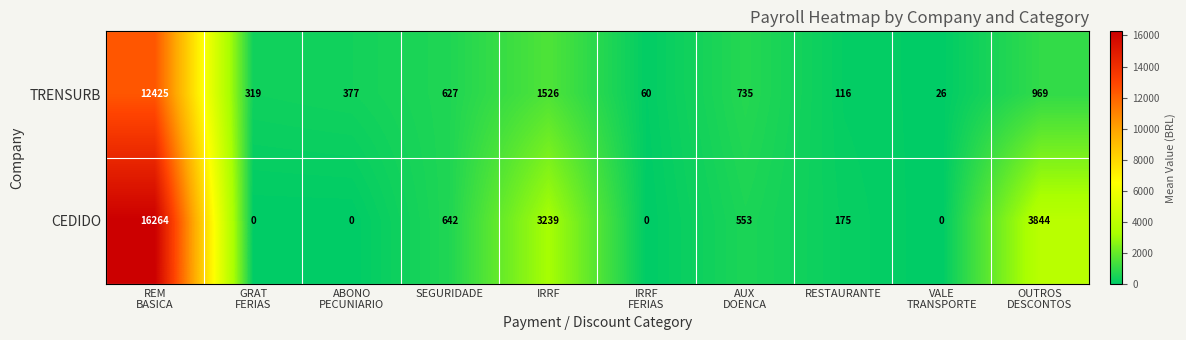

Rank the series at VALE
TRANSPORTE from lowest to highest value.

CEDIDO, TRENSURB